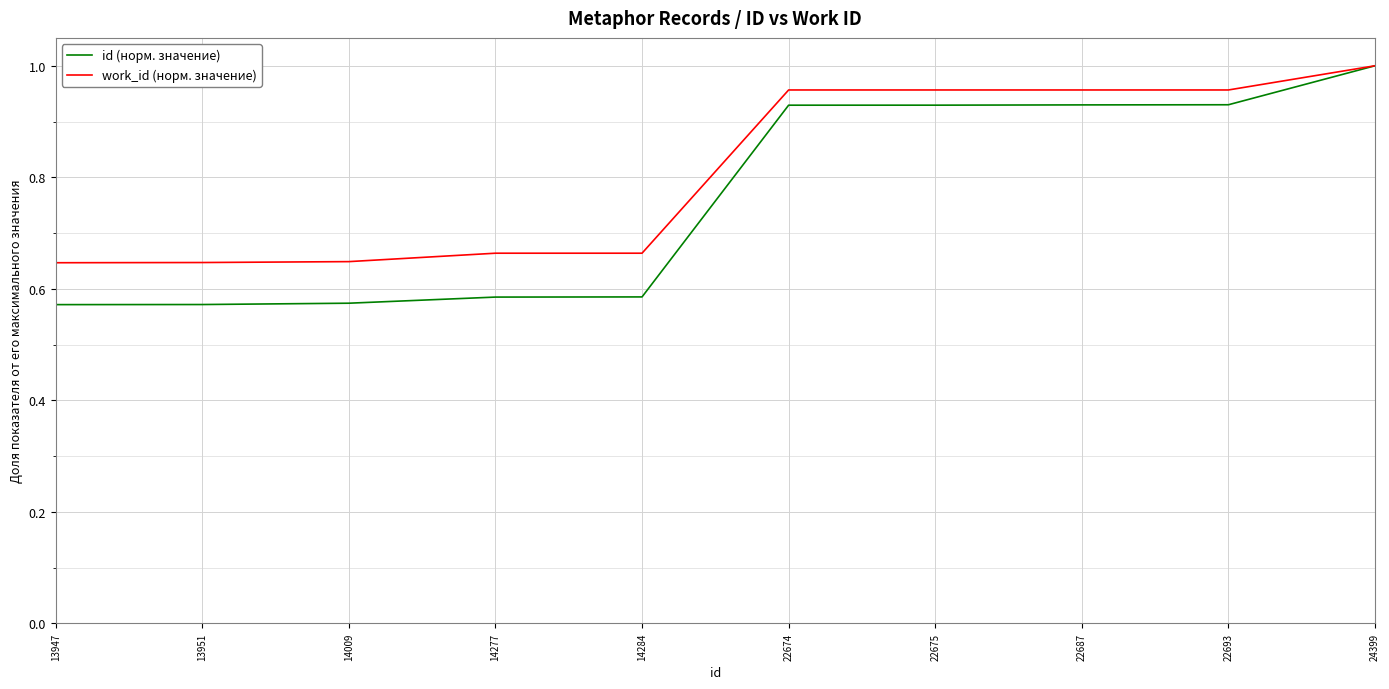

Is it true that work_id (норм. значение) equals 1.0 at 22687?

True